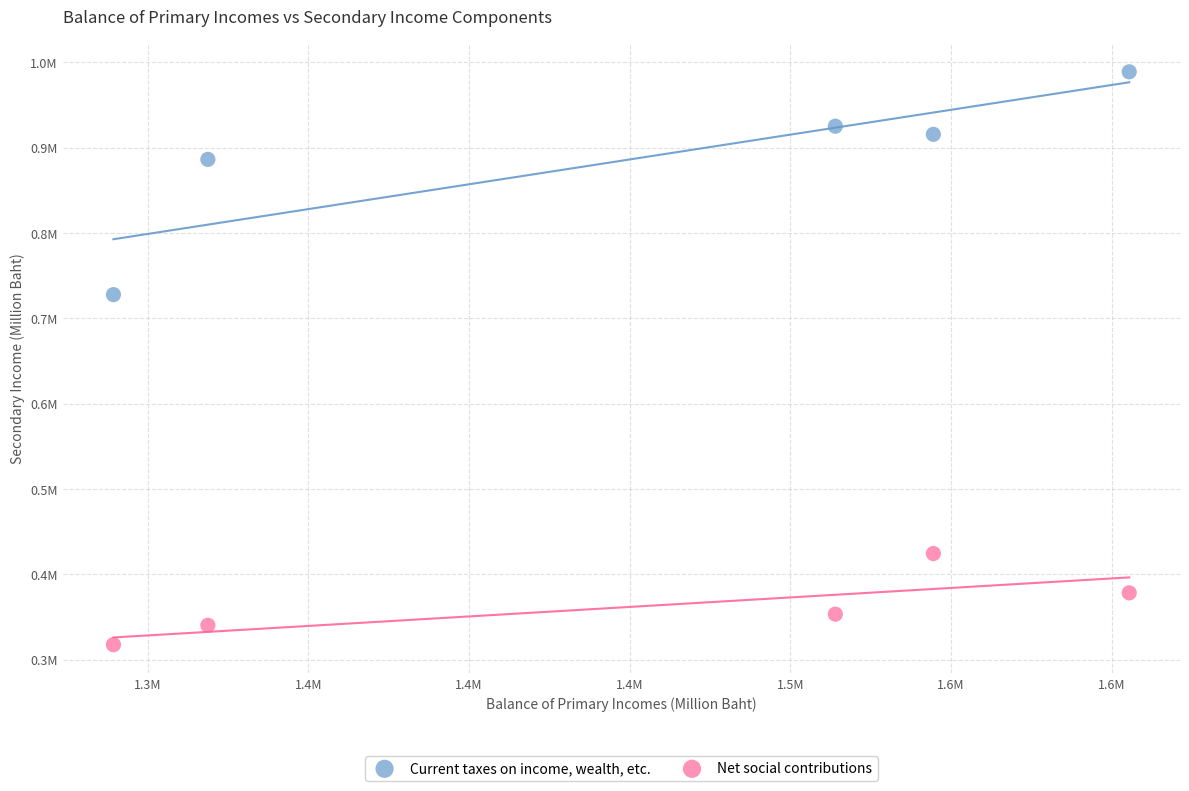

Which series contains the lowest Y value?

Net social contributions